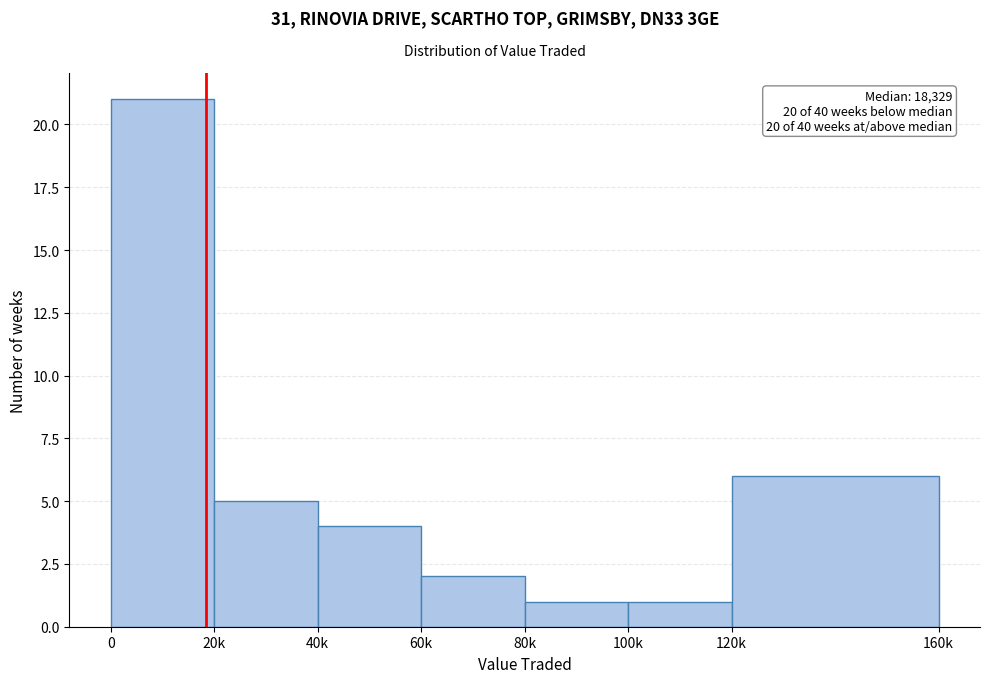

Reading left to right, list all the values displayed in this chart.

0=21	20k=5	40k=4	60k=2	80k=1	100k=1	120k=6